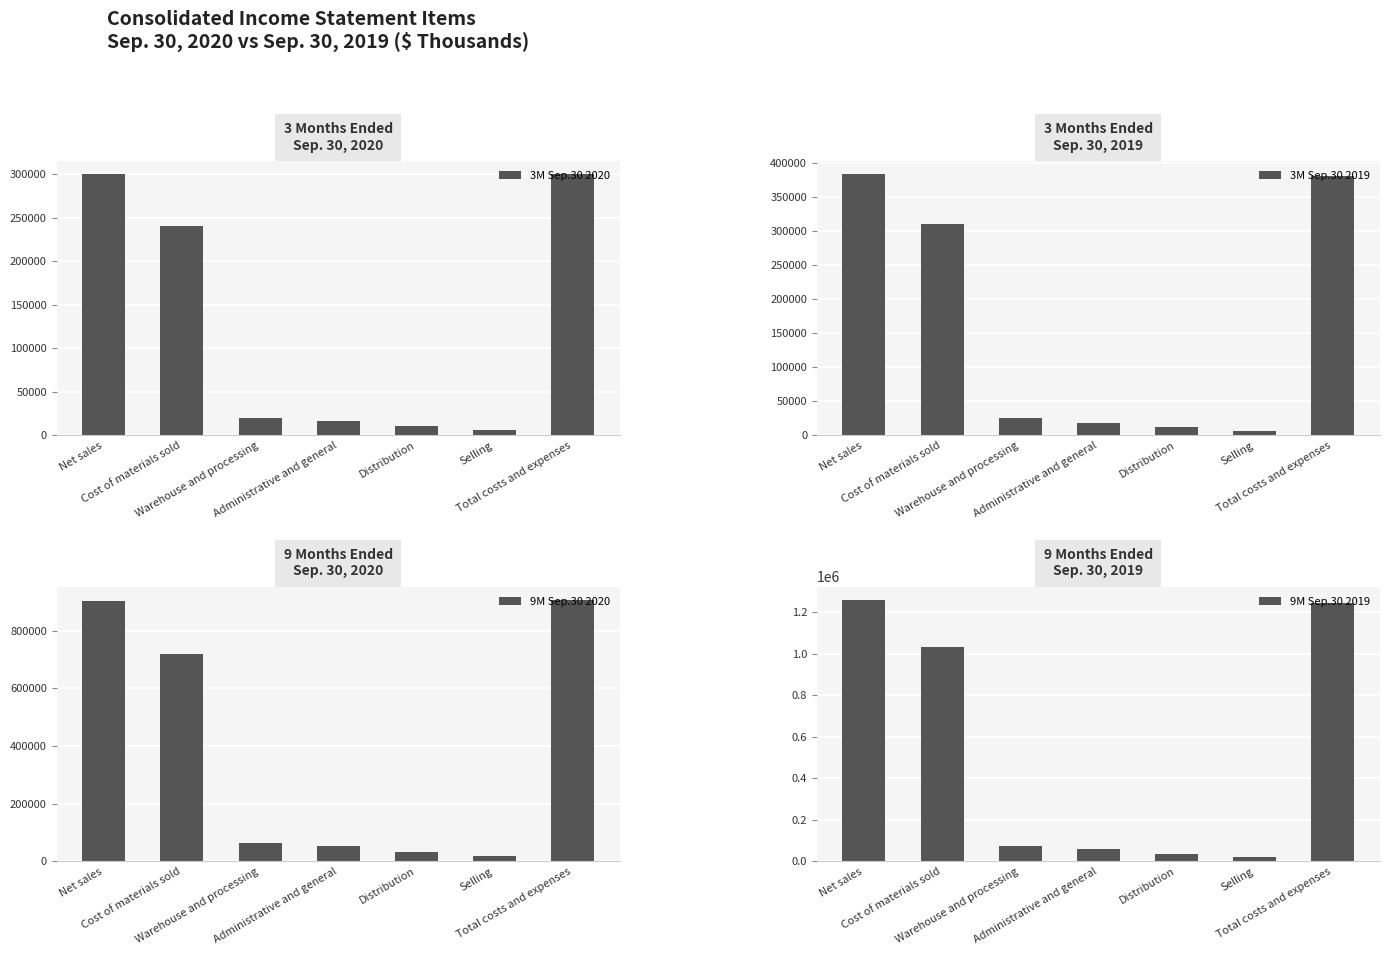

What are all the series names shown in the legend?

3M Sep.30 2020, 3M Sep.30 2019, 9M Sep.30 2020, 9M Sep.30 2019